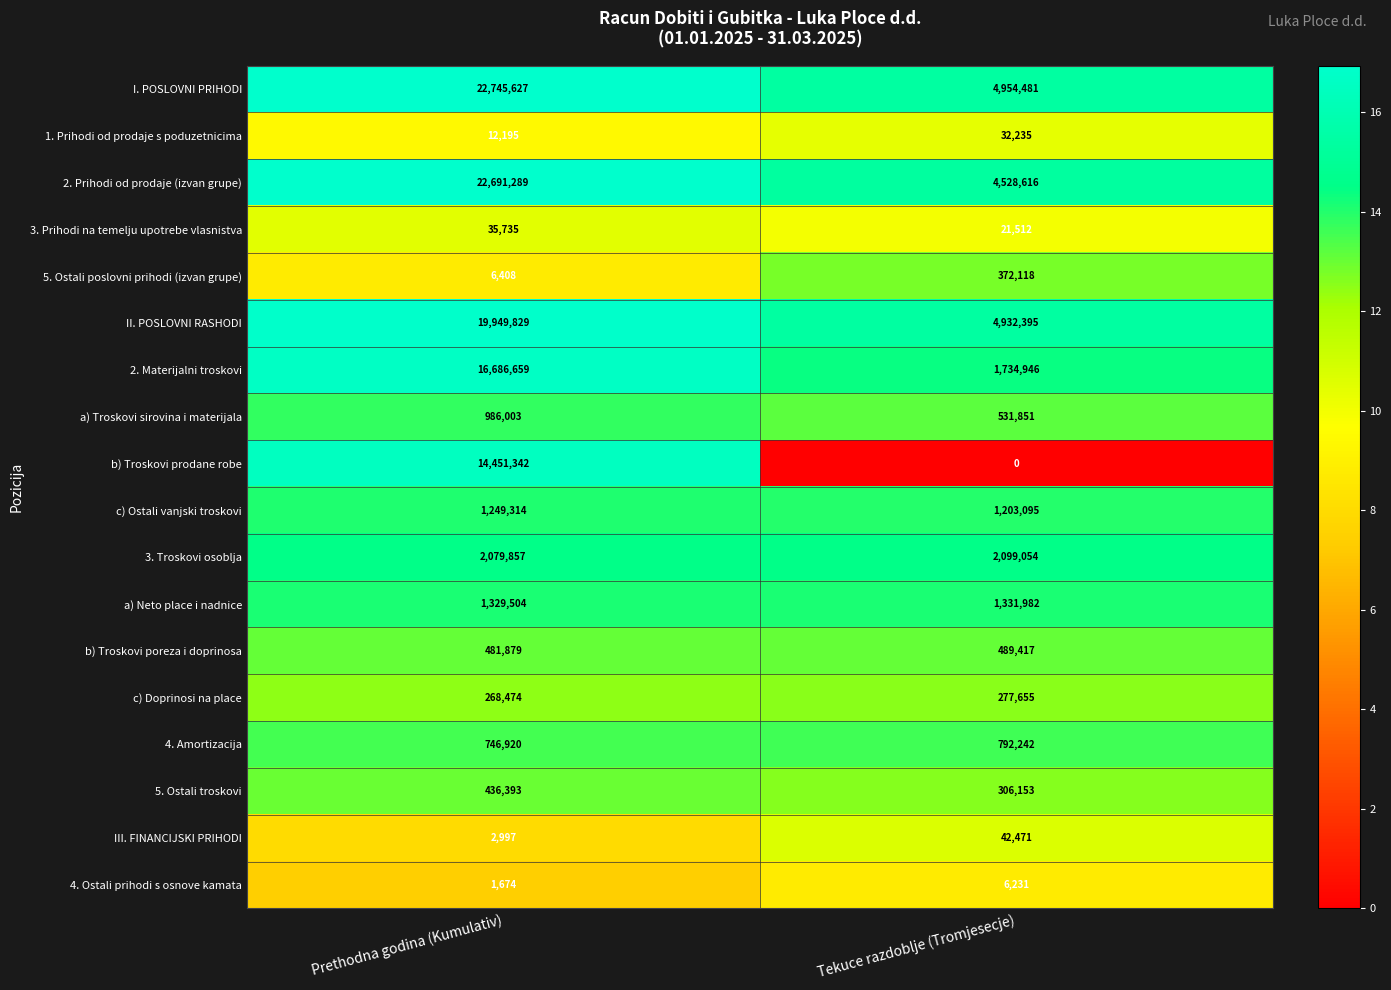

At which category does the chart reach its minimum across all series?

Tekuce razdoblje (Tromjesecje)